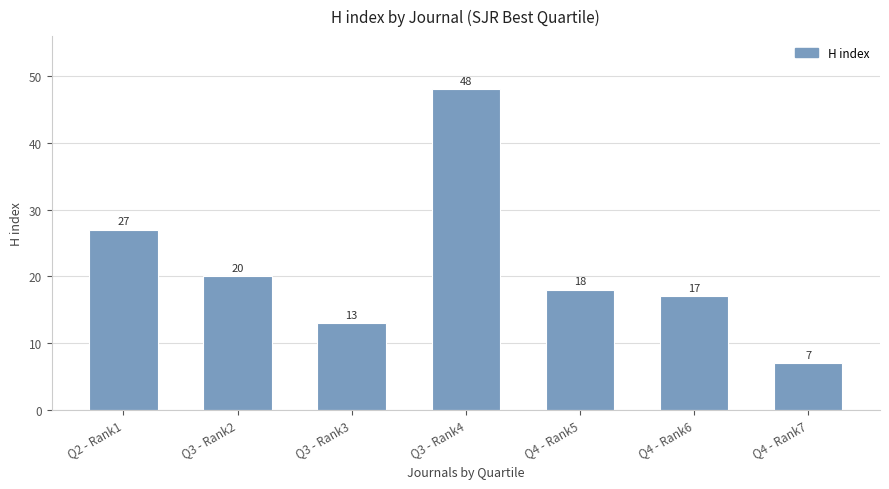

What is the label of the 6th bar from the right?

Q3 - Rank2